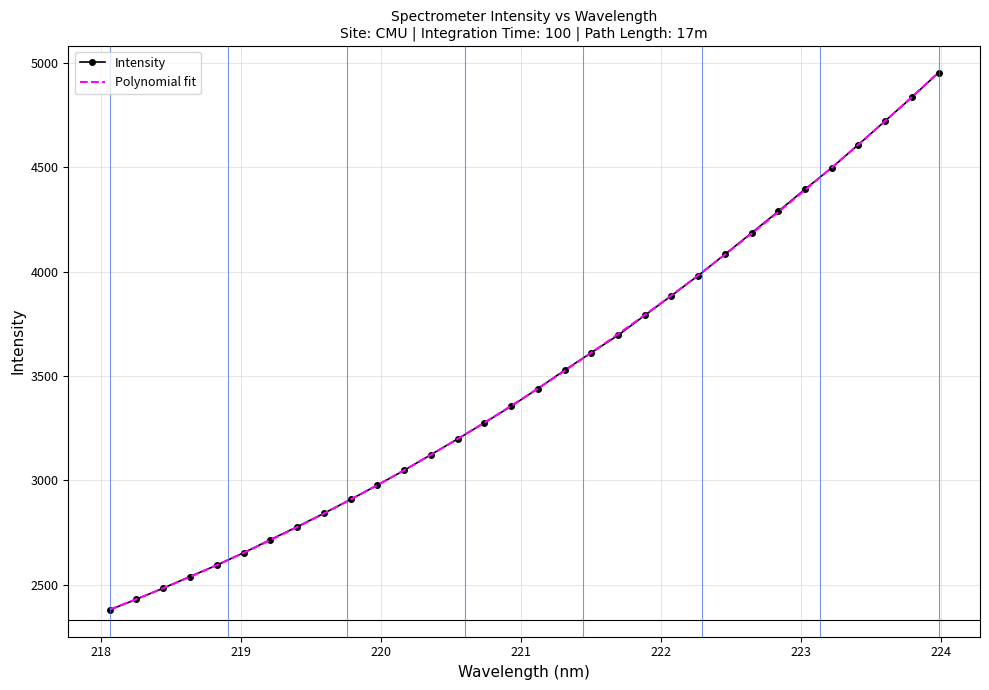

What is the difference between the second highest and second lowest values?

2404.7